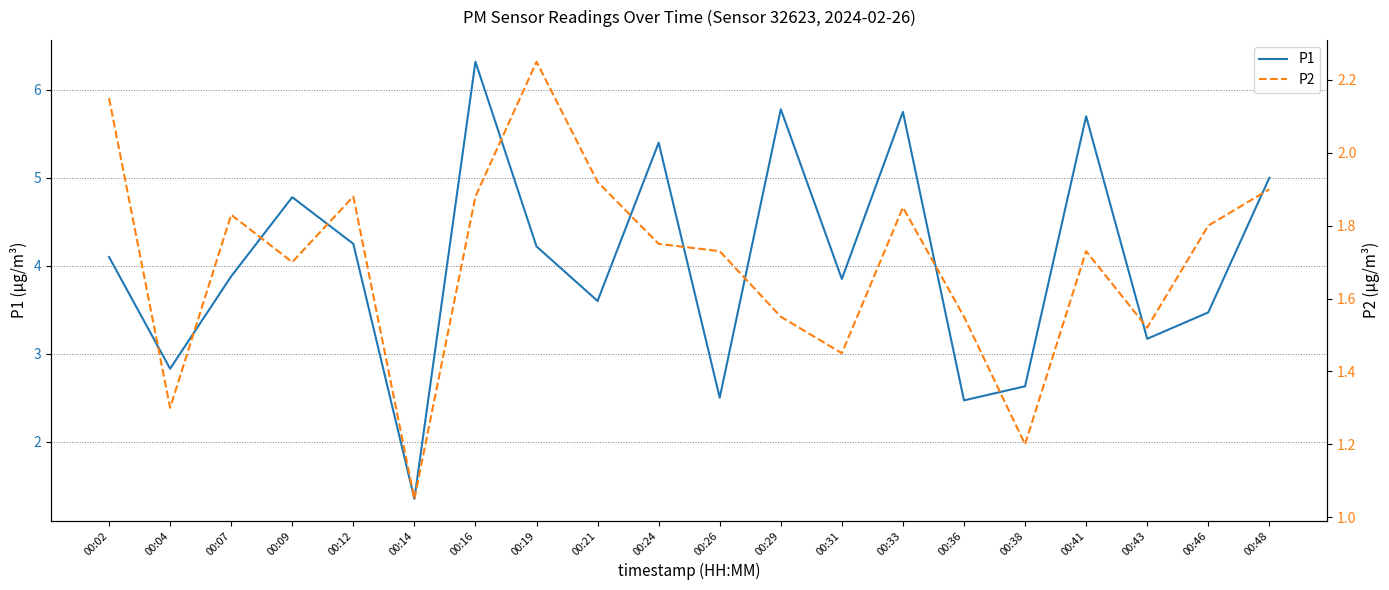

Where is the first local minimum for P2?

00:04